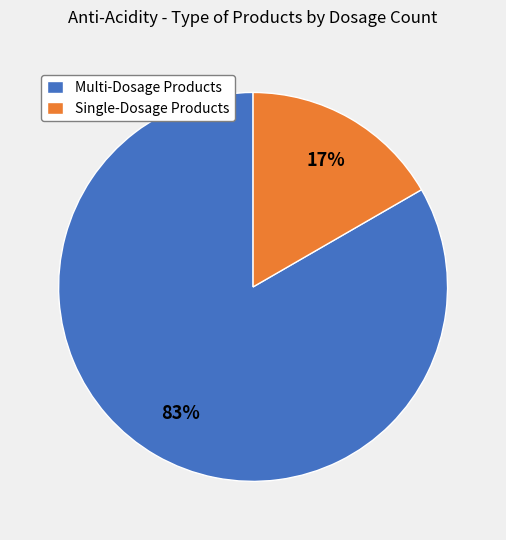

True or false: Single-Dosage Products accounts for 17% of the total.

True